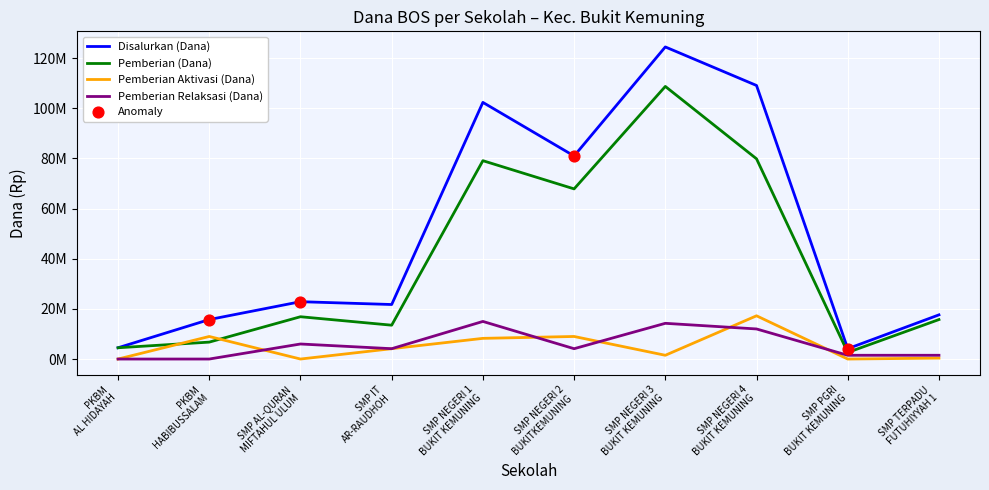

Is this an area chart (filled region under the line)?

No